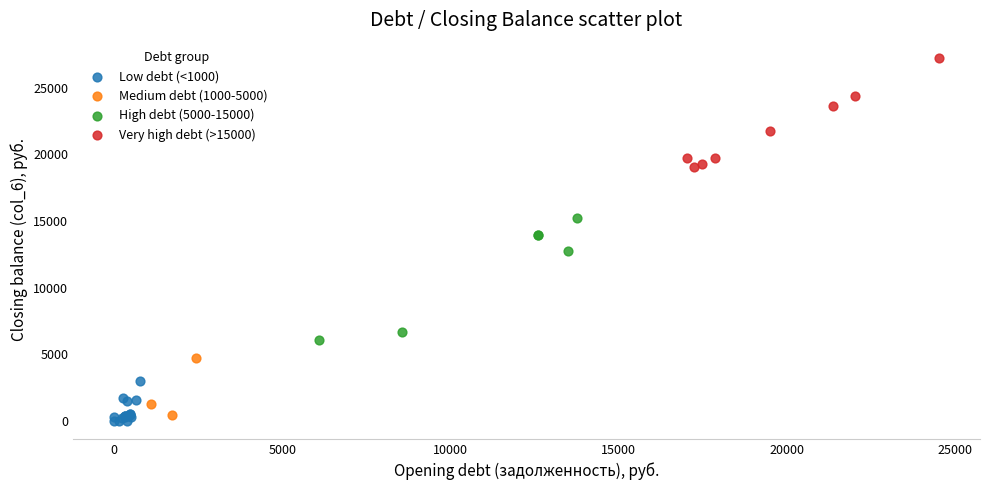

Which series contains the highest Y value?

Very high debt (>15000)